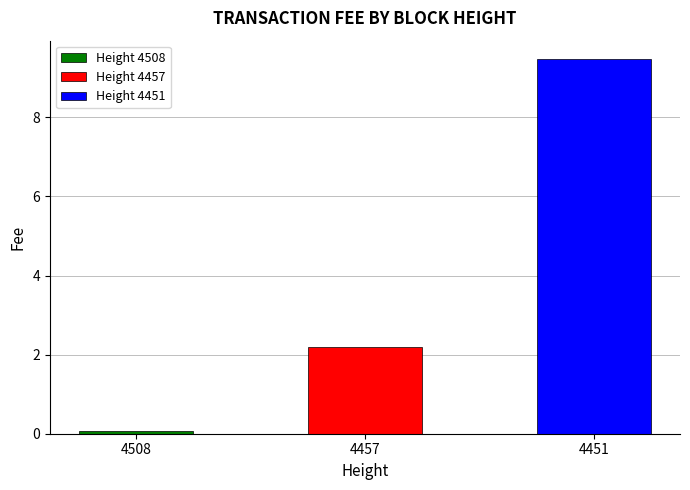

How many bars are there in total?

3